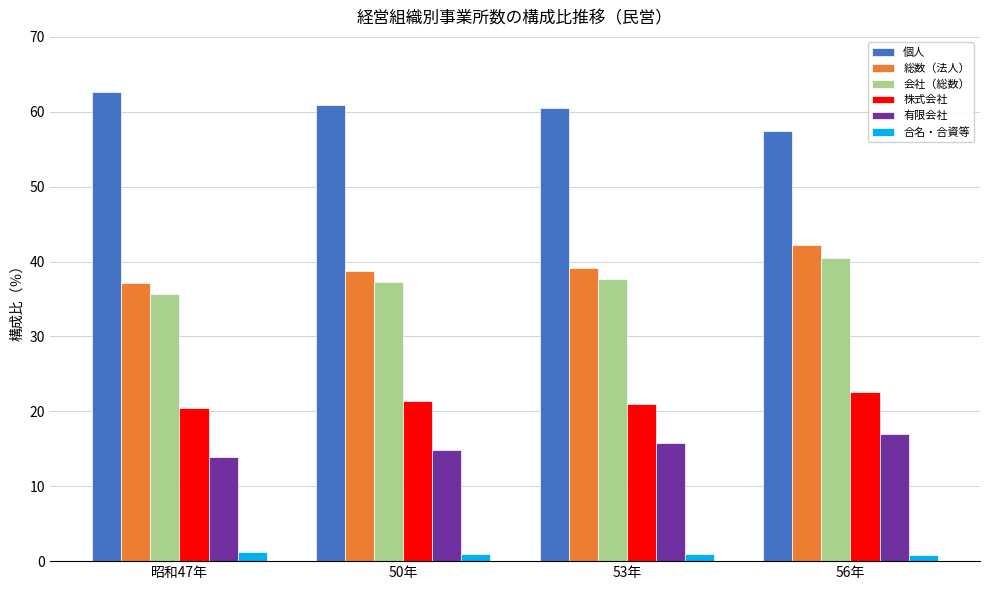

What is the smallest value displayed?

0.8